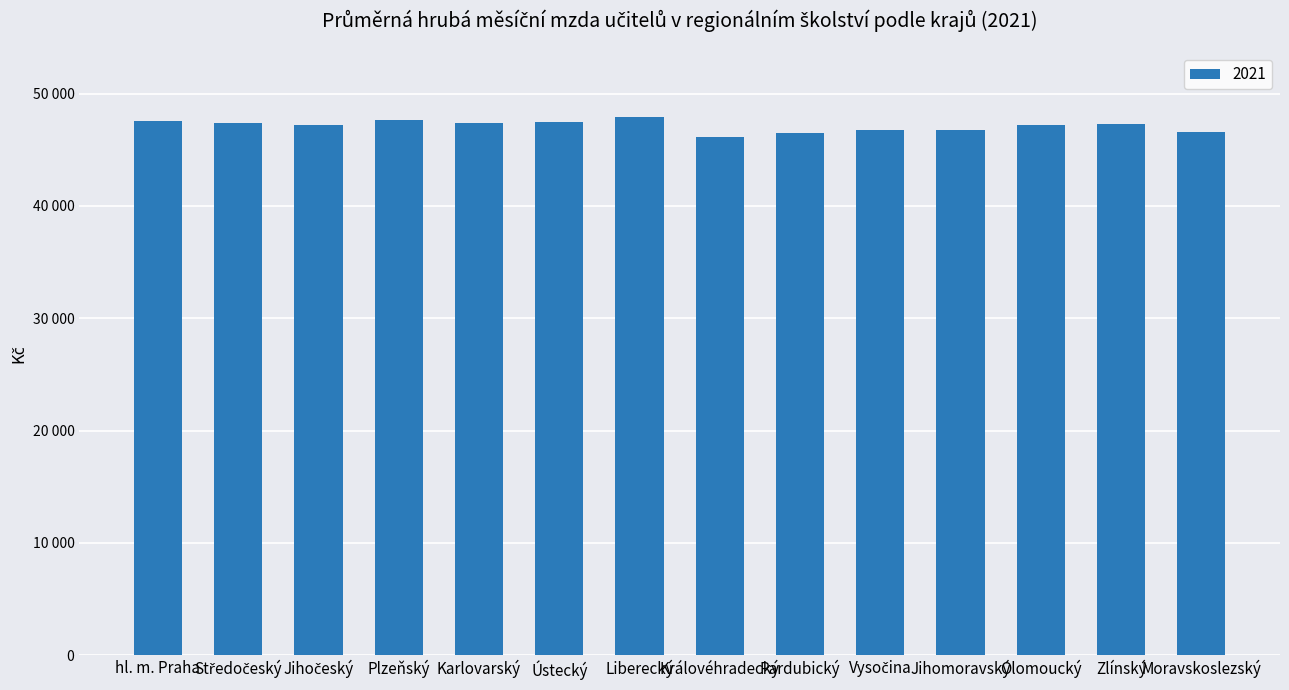

What is the label of the 9th bar from the left?

Pardubický